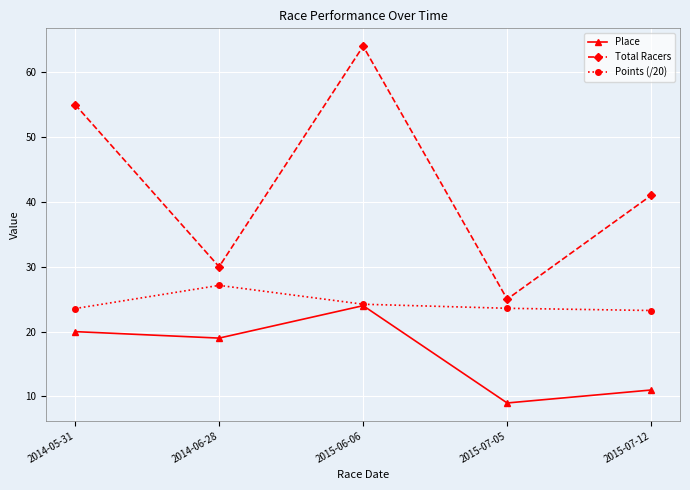

Read the Total Racers value at 2015-07-05.

25.0